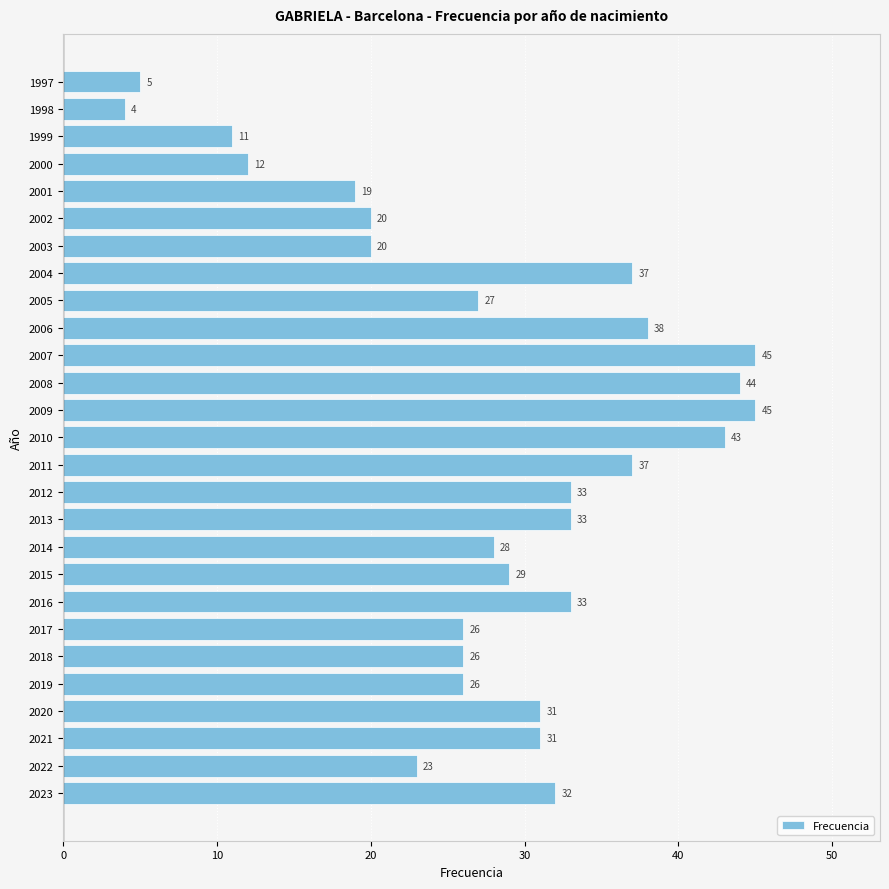

True or false: the data shows 26 at 2003.

False